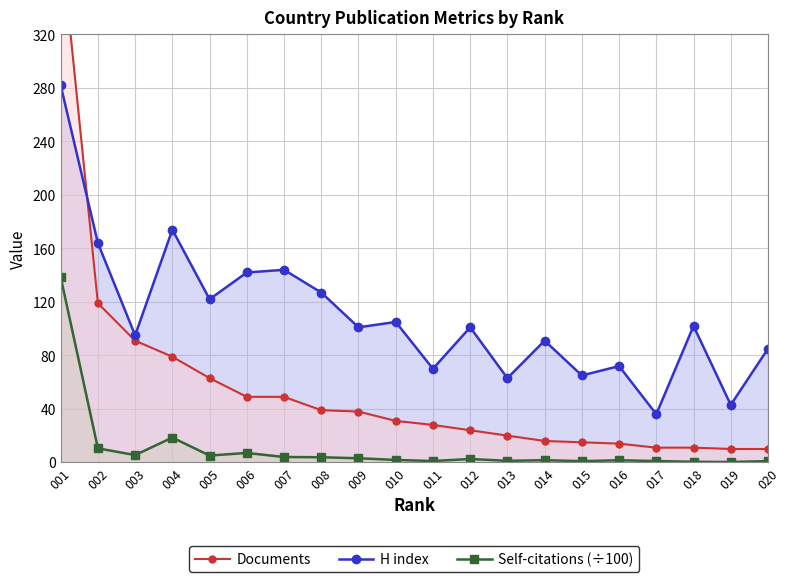

The value of H index at 012 is 66.1. True or false?

False